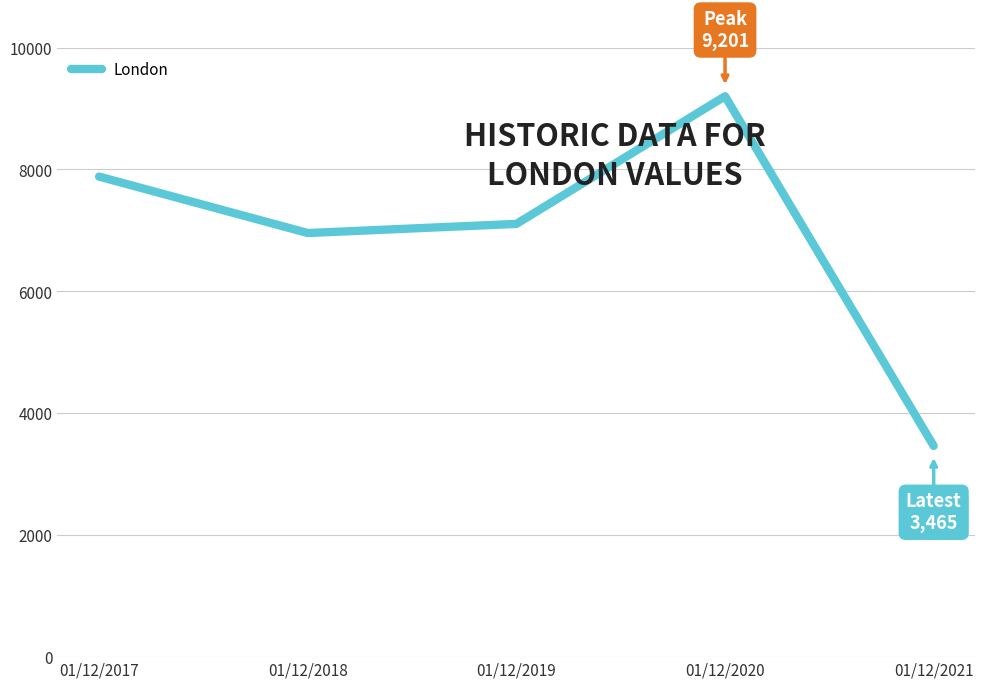

What is the minimum value shown in the chart?

3465